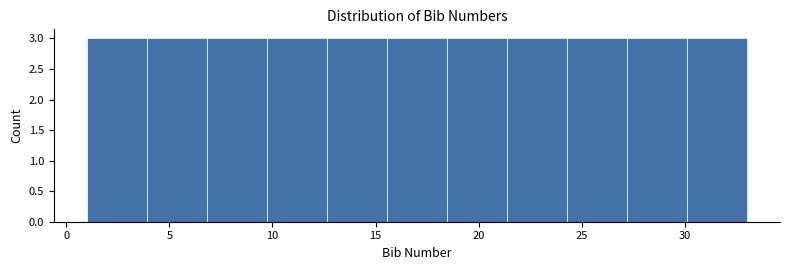

Reading left to right, list every bar in this chart as the range it spans on the x-axis followed by its height. Neither the bar edges nor the heights are printed on the chart, so give them approximately, as read against the axes.

1.0 to 4.0: 3
4.0 to 7.0: 3
7.0 to 9.5: 3
9.5 to 12.5: 3
12.5 to 15.5: 3
15.5 to 18.5: 3
18.5 to 21.5: 3
21.5 to 24.5: 3
24.5 to 27.0: 3
27.0 to 30.0: 3
30.0 to 33.0: 3